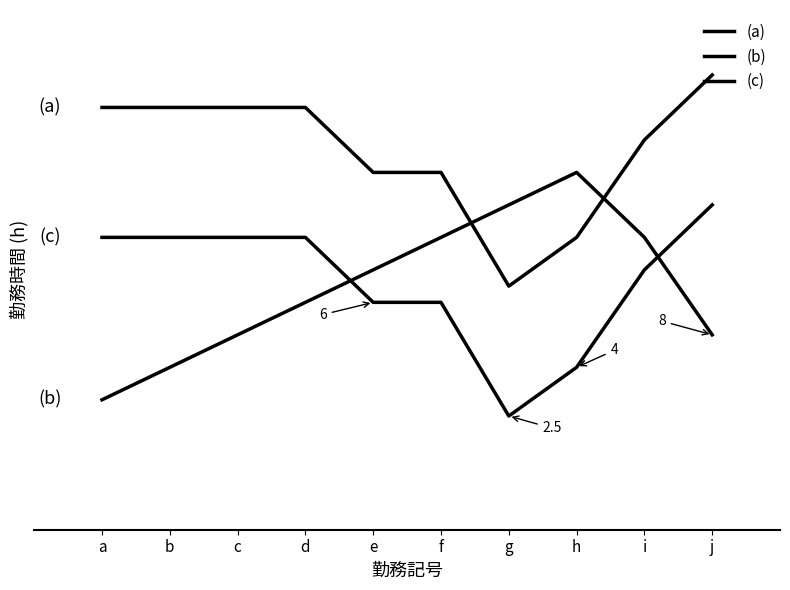

What is the difference between the maximum and minimum values in the (b) series?

7.0